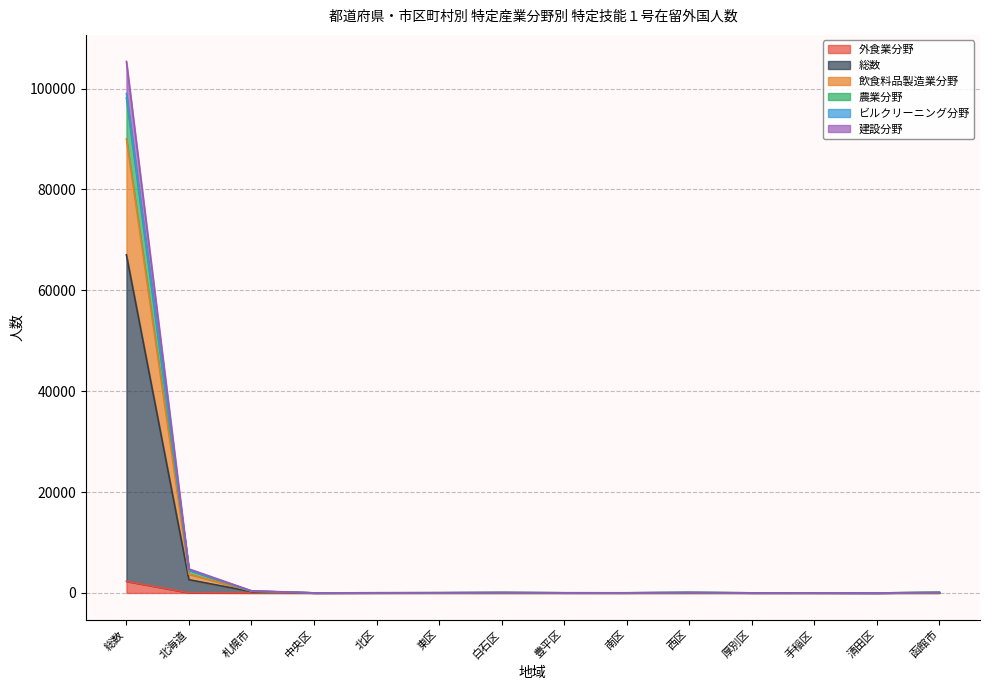

Between 手稲区 and 函館市, which series saw the biggest shift?

建設分野